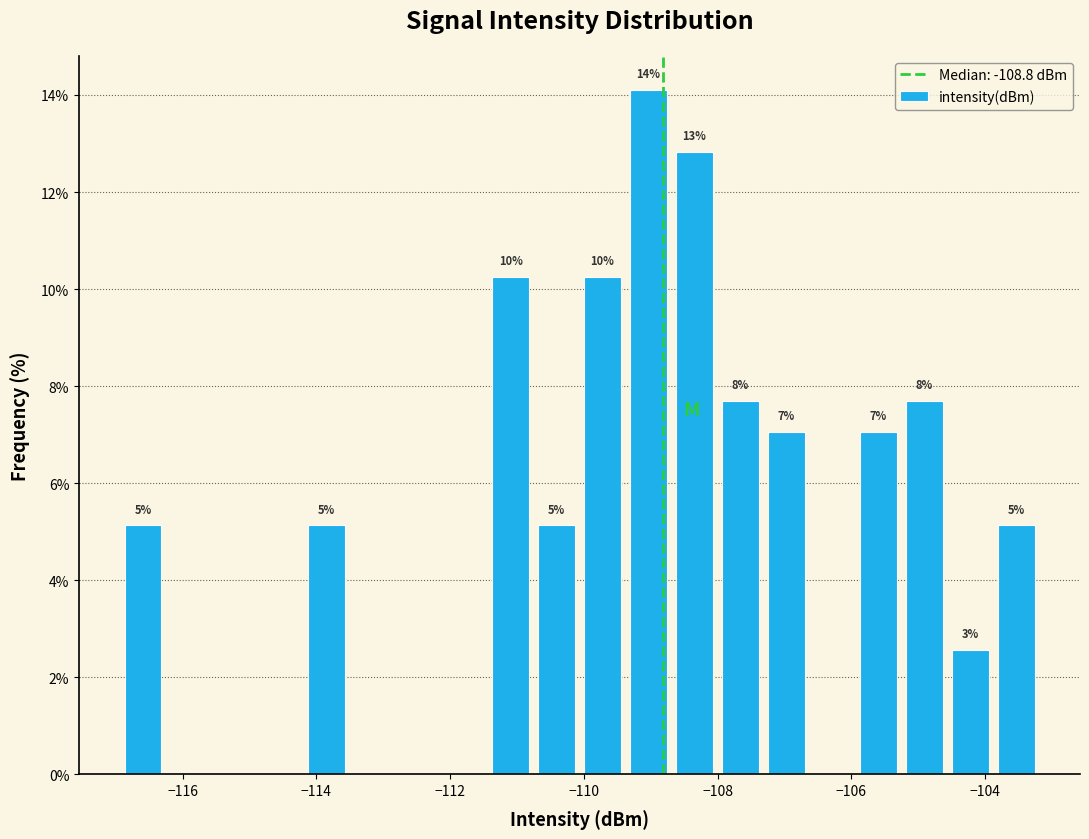

Read against the x-axis, roughly where is the centre of the tallest bar?

-109.0